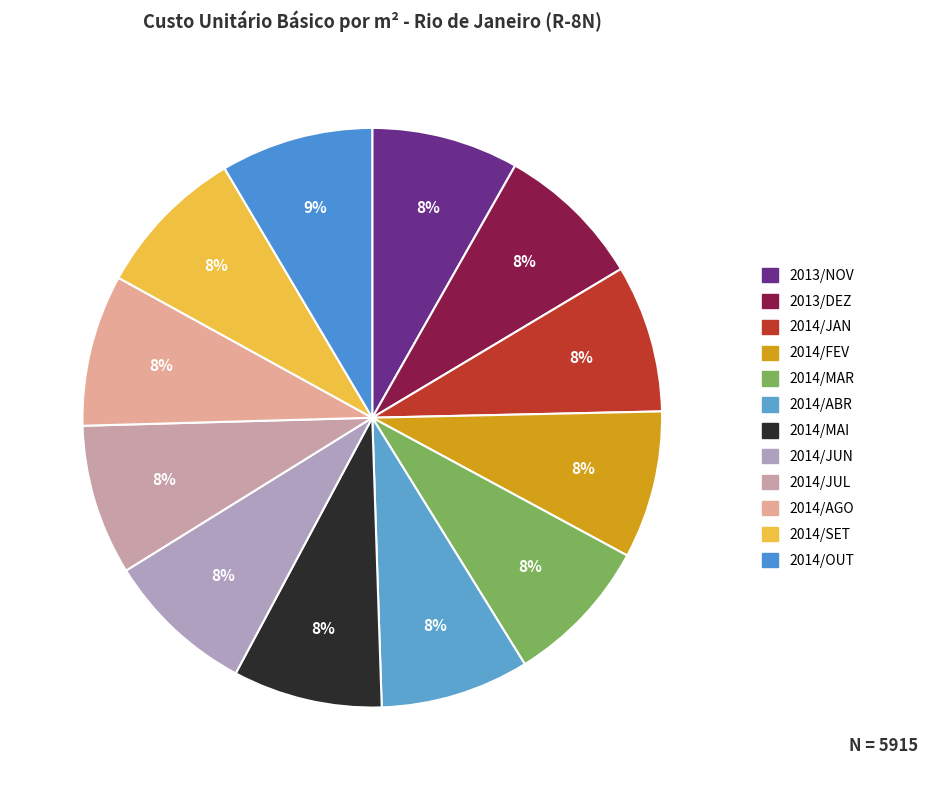

To the nearest percent, what portion does 2014/JAN represent?

8%